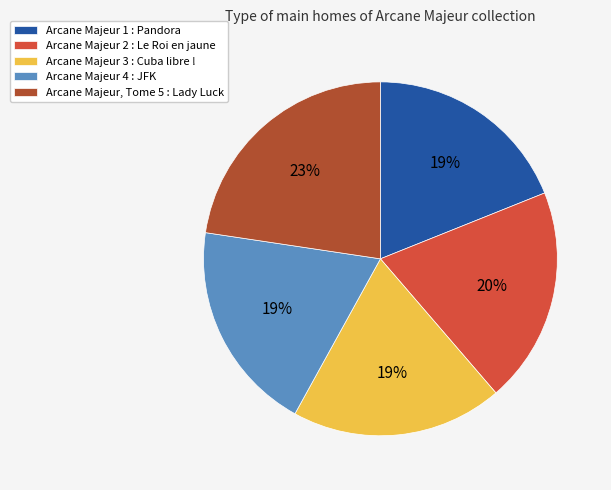

Is there any slice that represents more than half of the pie?

No